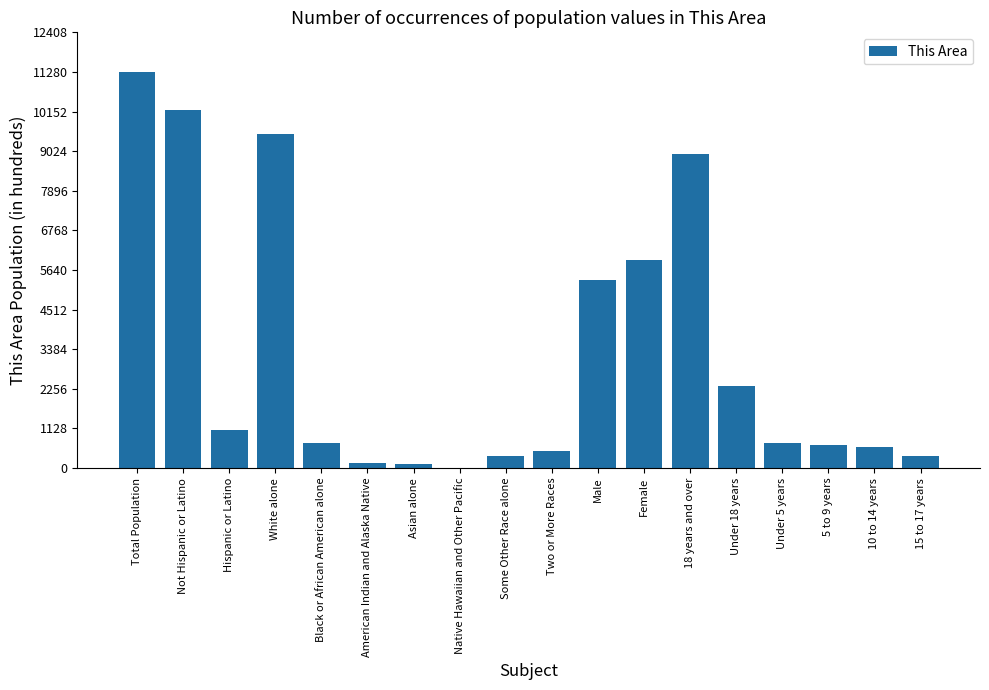

True or false: the data shows 10496 at Female.

False